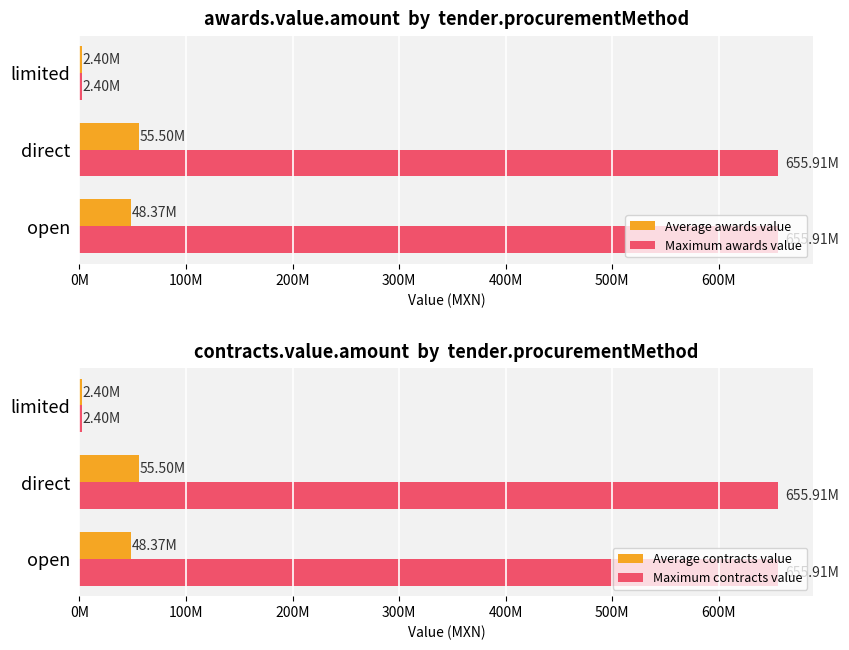

At how many categories does at least one series exceed 300425221?

2